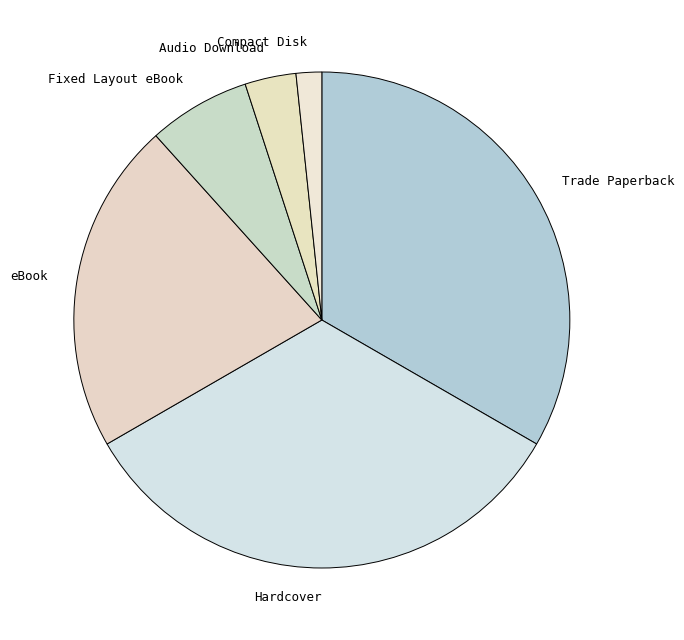

Is there a majority slice in this chart?

No